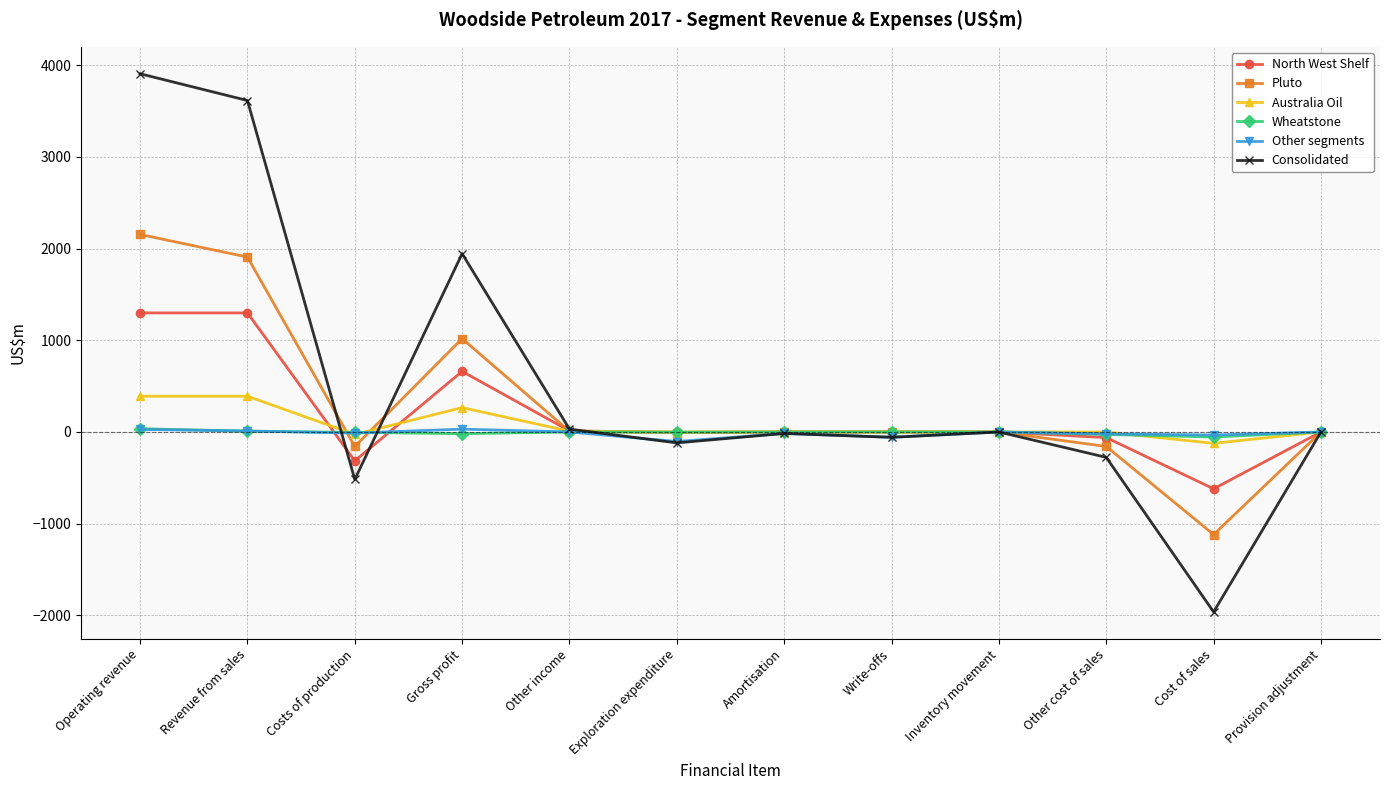

Is it true that Australia Oil equals 0 at Write-offs?

True